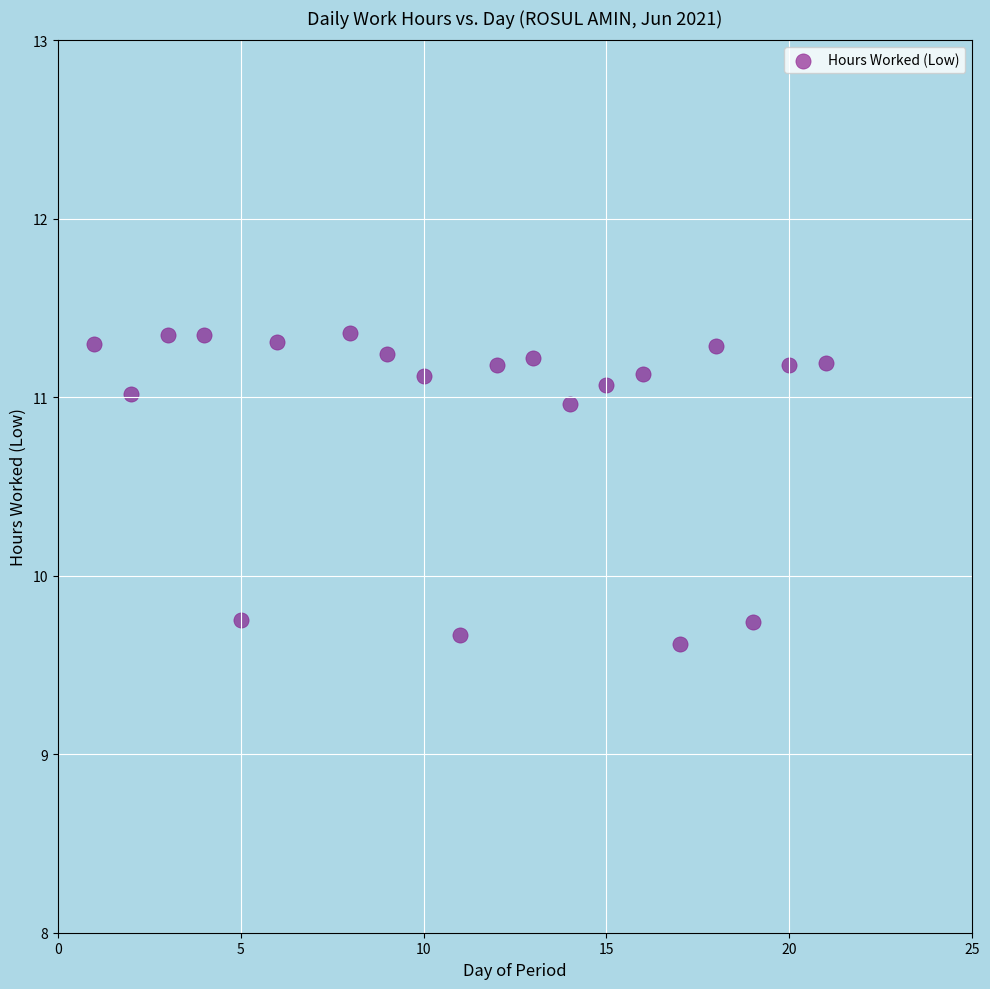

What is the range of X values (max minus min)?

20.0